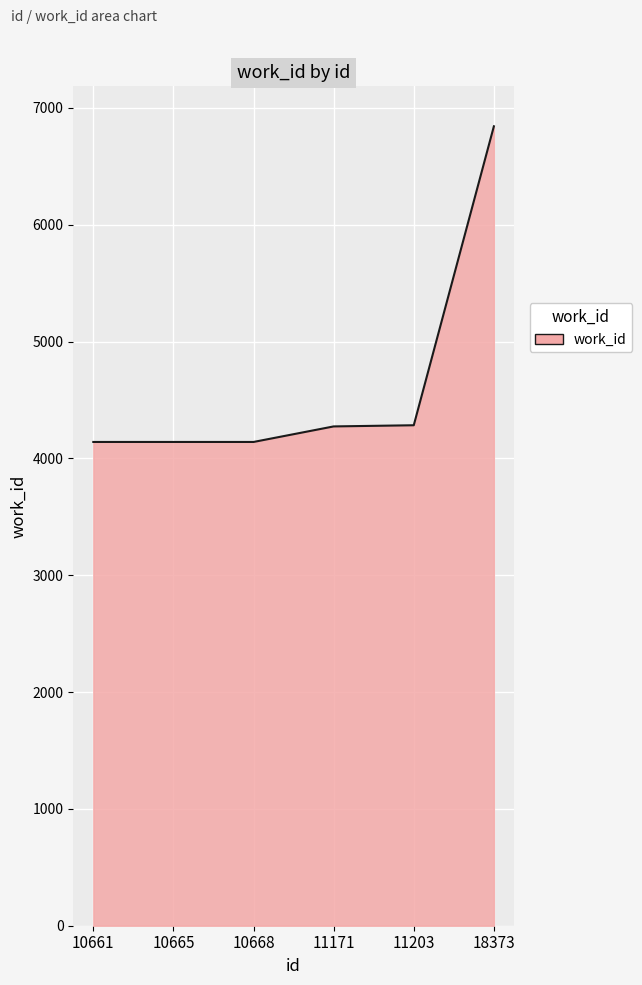

What is the minimum value shown in the chart?

4141